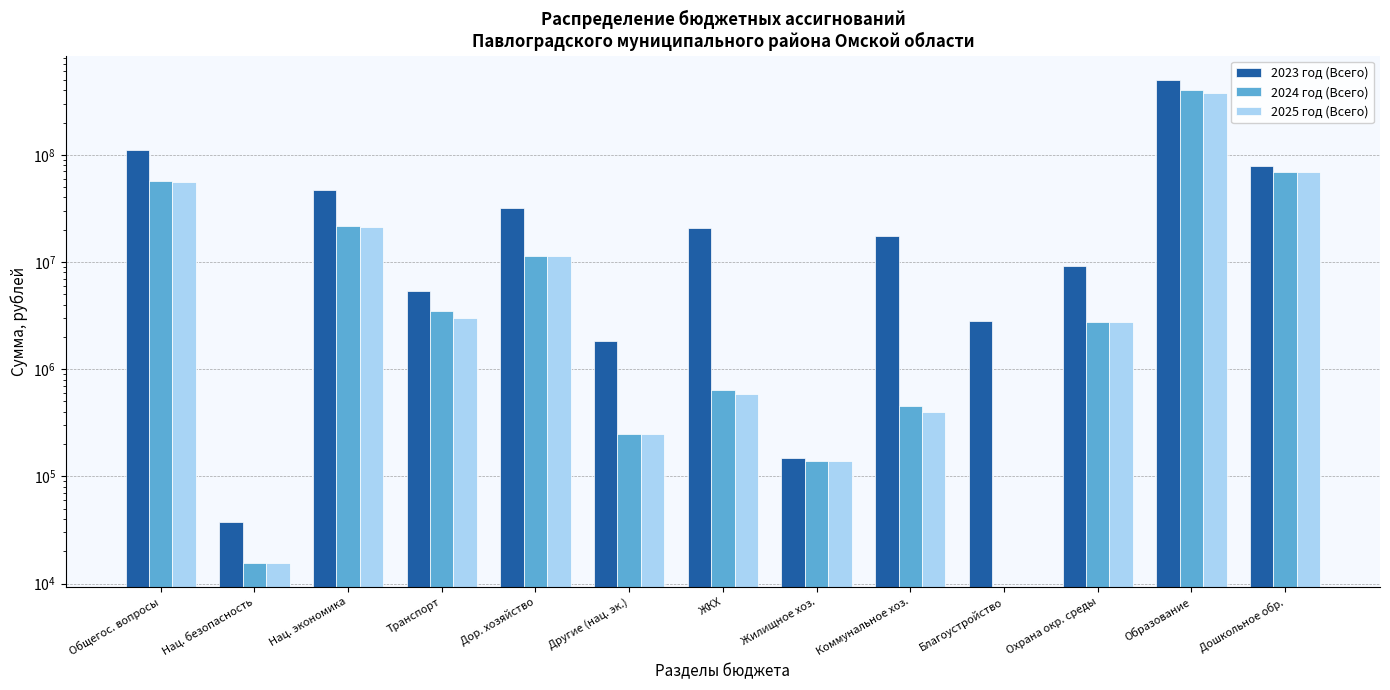

Which series has the widest spread of values?

2023 год (Всего)